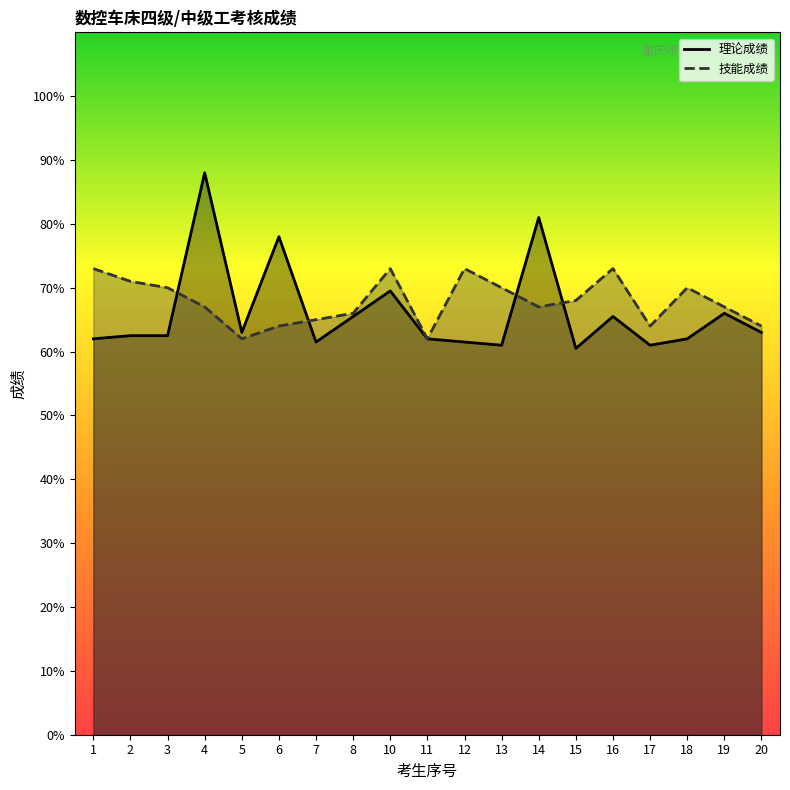

How many interior local valleys does the 技能成绩 series have?

4